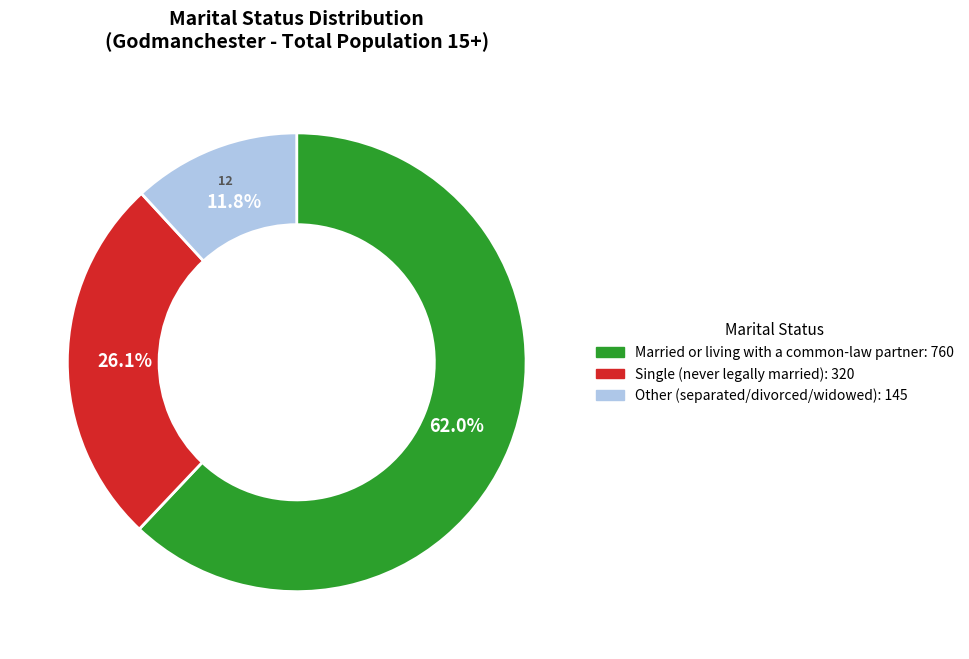

How many segments does this pie chart have?

3